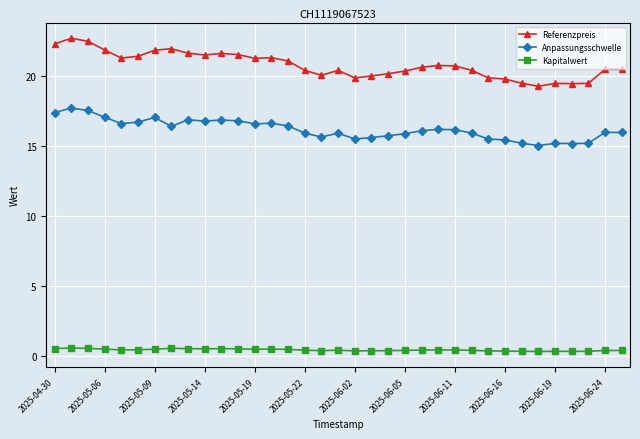

Does the chart have visible grid lines?

Yes